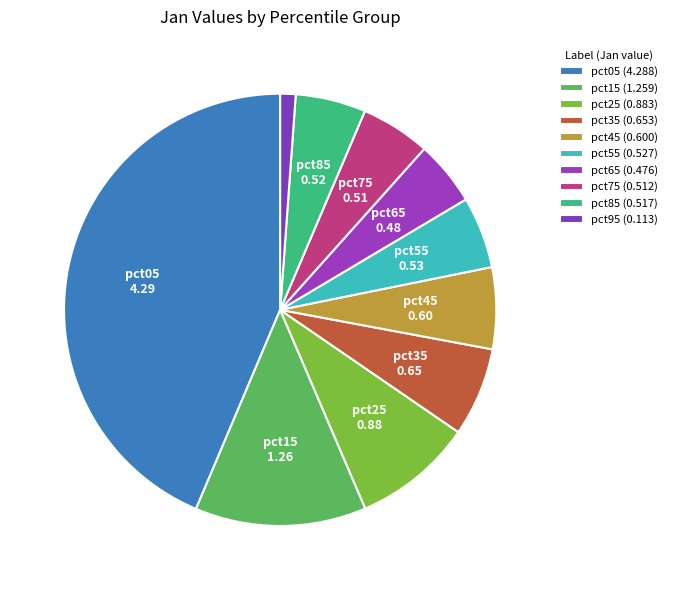

What is the change in value from pct05 to pct65?

-3.8